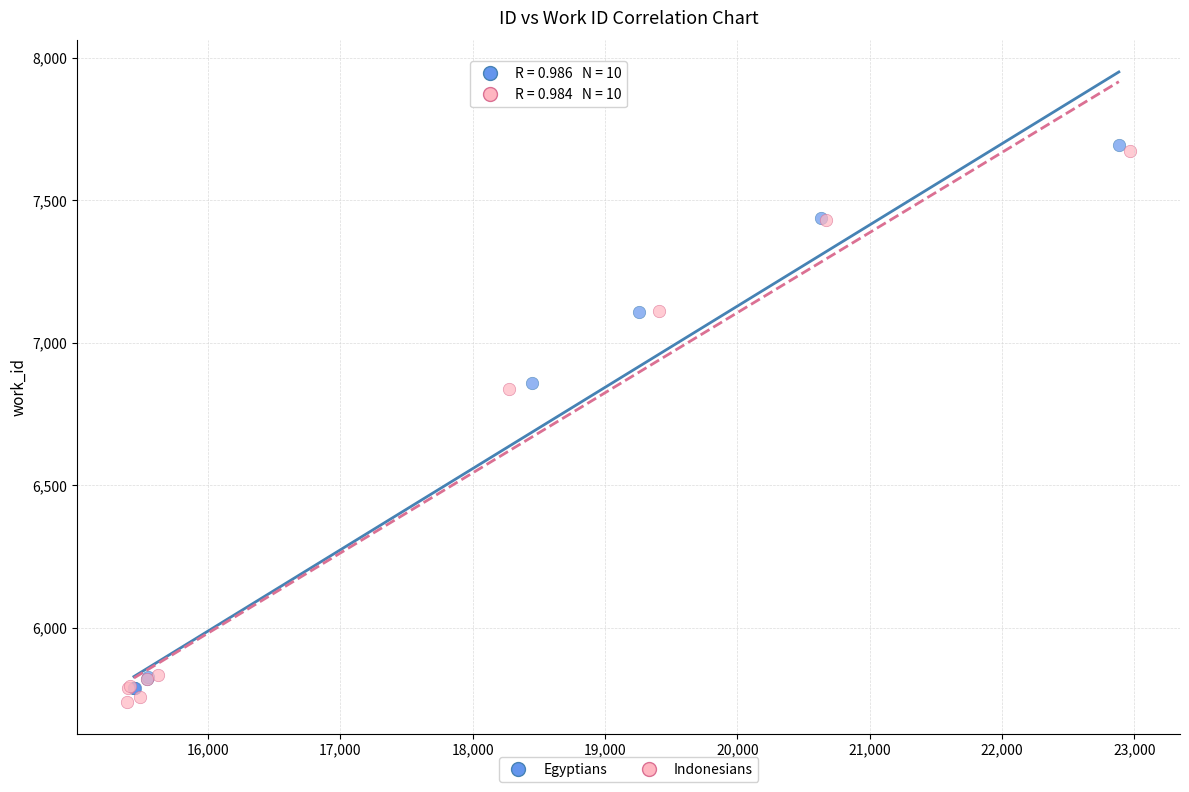

What are all the series names shown in the legend?

Egyptians, Indonesians